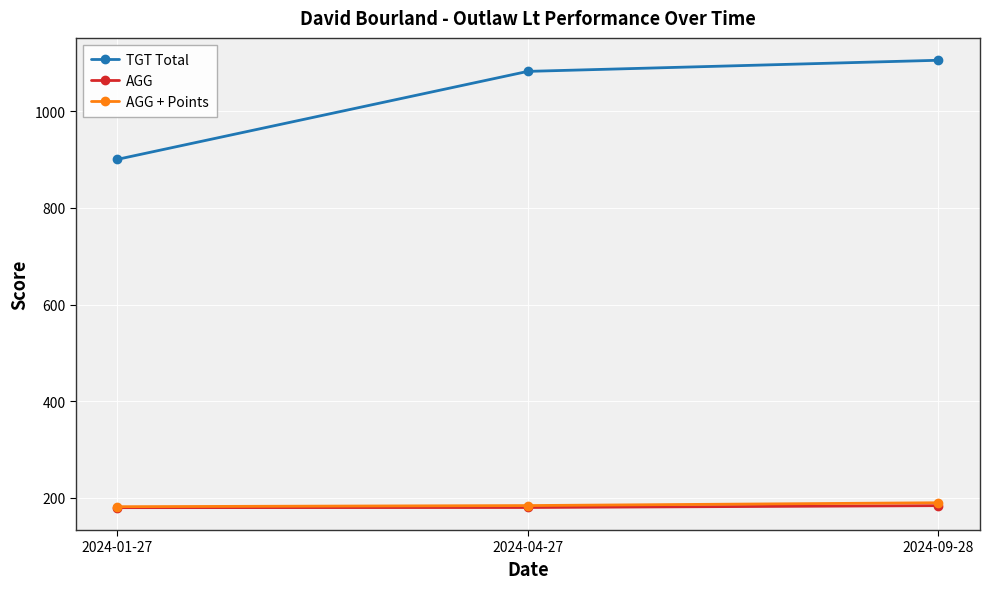

What is the spread (max minus min) of values at 2024-09-28?

920.8